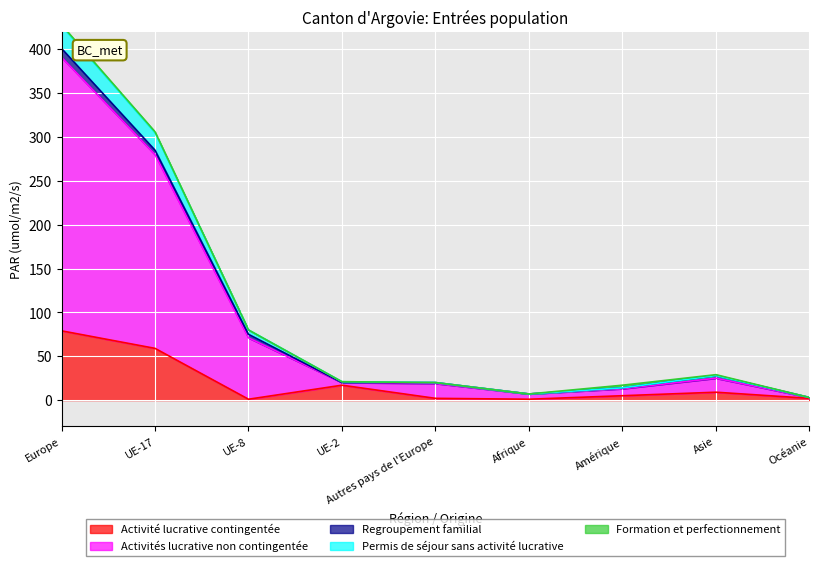

What is the minimum value for Permis de séjour sans activité lucrative?

3